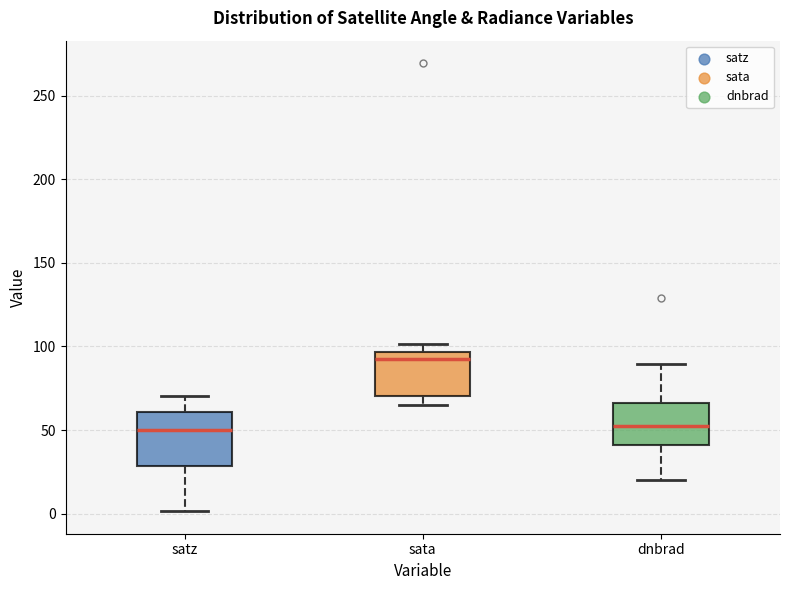

Where is the lower edge of the box for dnbrad on the y-axis? The values are not printed on the chart, so give them approximately, as read against the axis.

40